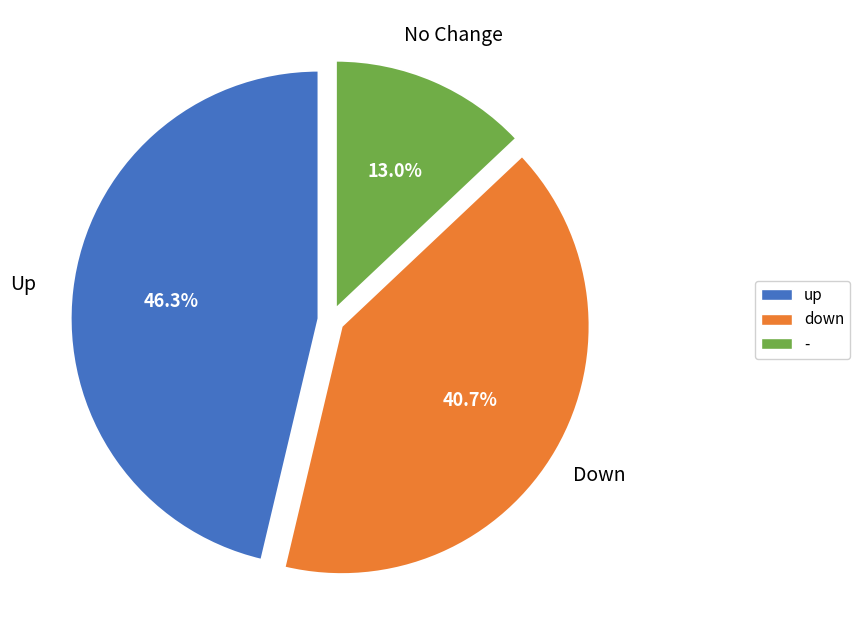

Does down represent more than half of the total?

No